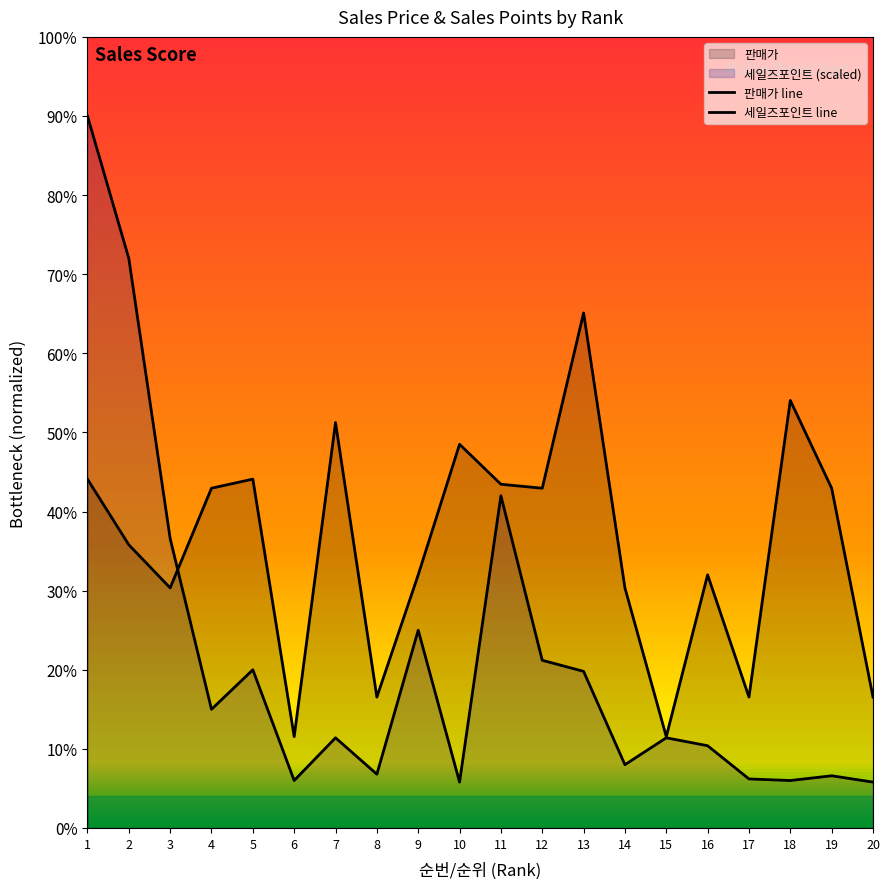

The 판매가 line series shows 8590 at 19. True or false?

True